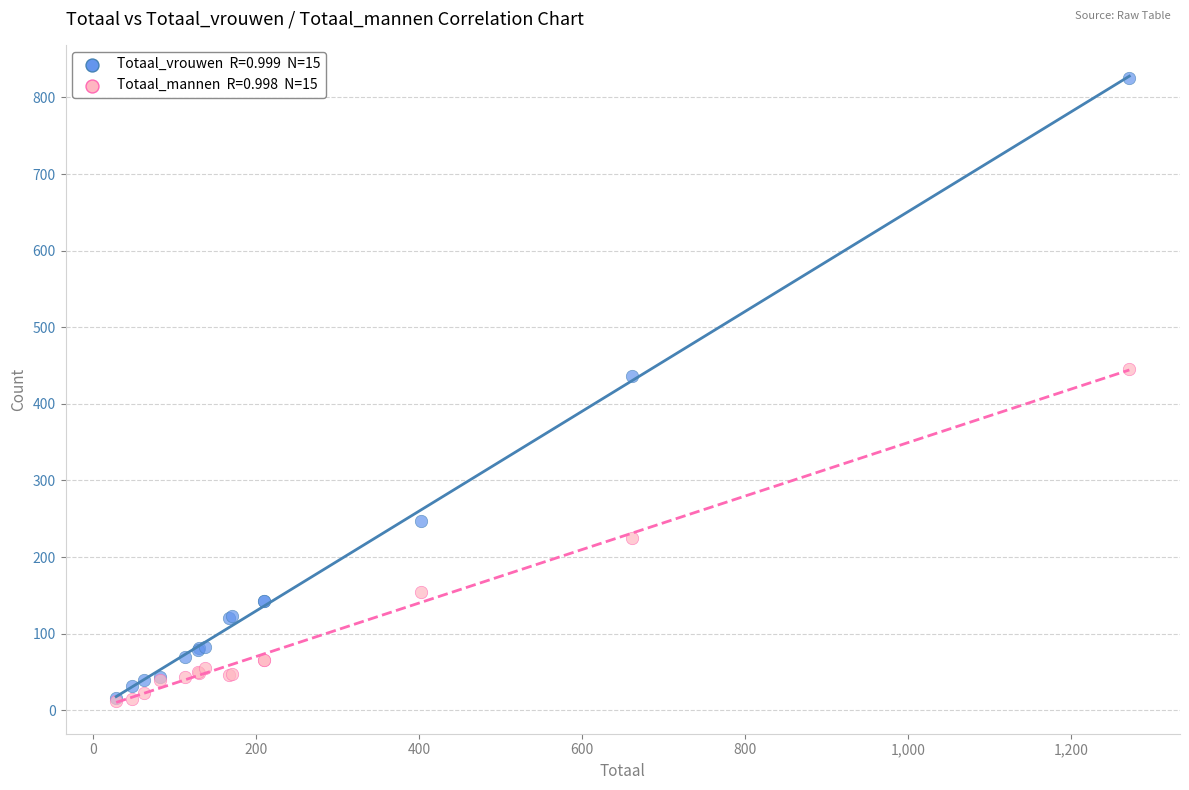

Across all series, what Y value is closest to 419?

436